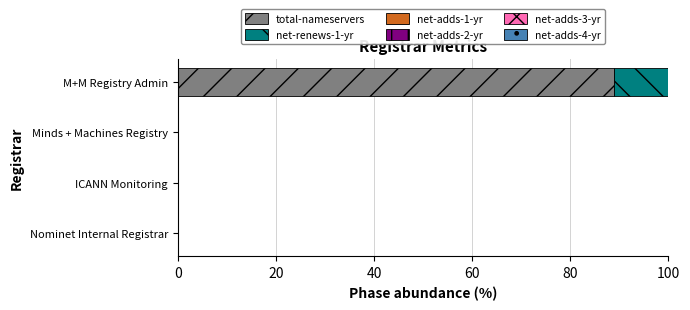

True or false: total-nameservers has a value of 88.9 at M+M Registry Admin.

True